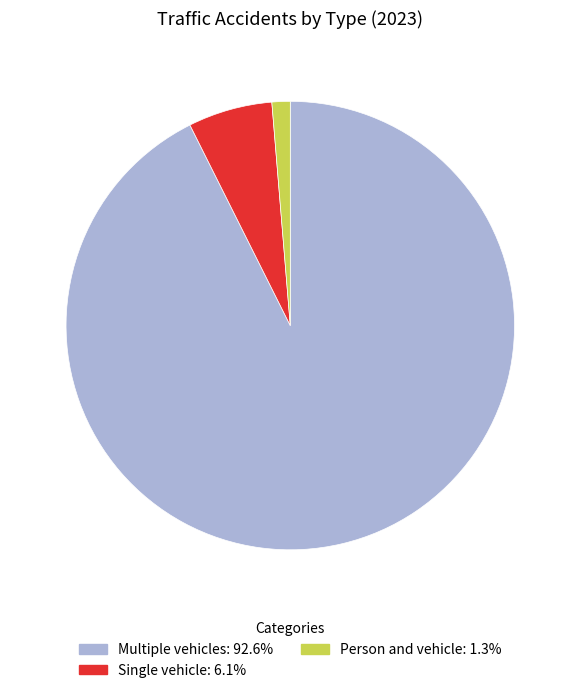

Which category has the smallest portion of the pie?

Person and vehicle